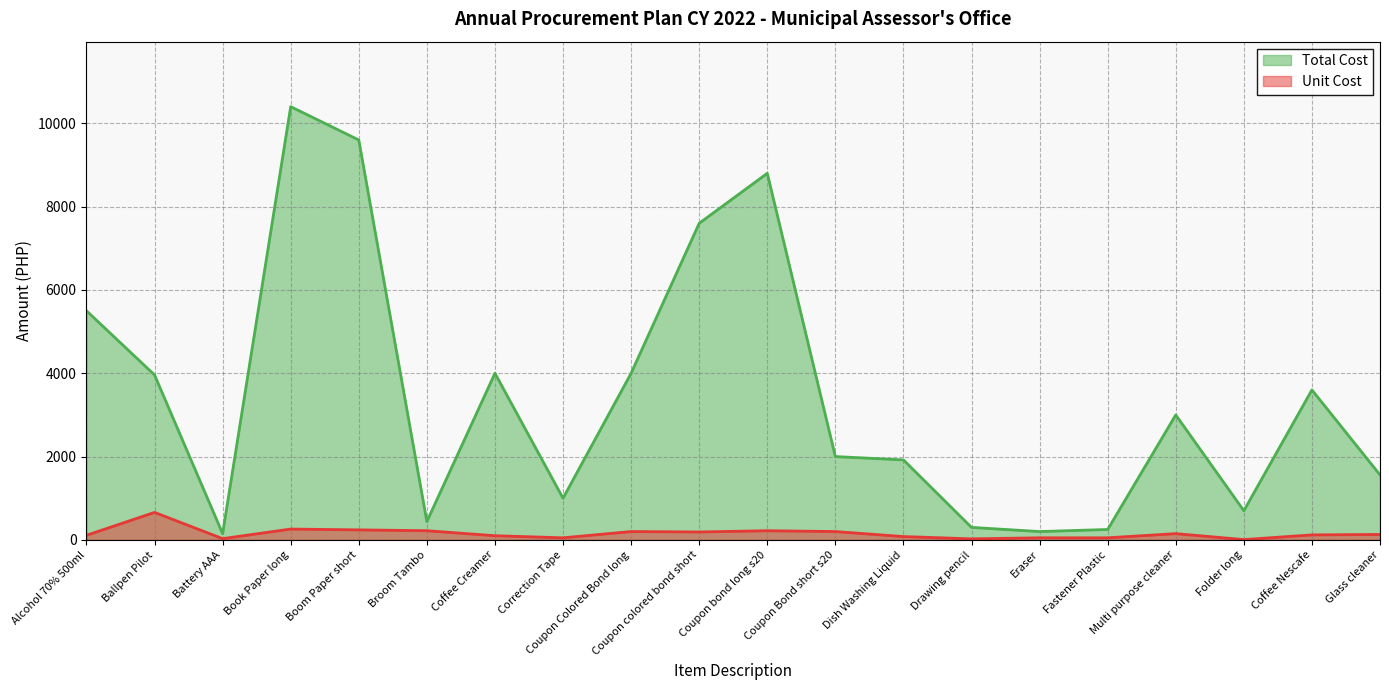

Reading right to left, what are all the values shown in this chart?

Total Cost: Glass cleaner=1560	Coffee Nescafe=3600	Folder long=700	Multi purpose cleaner=3000	Fastener Plastic=250	Eraser=200	Drawing pencil=300	Dish Washing Liquid=1920	Coupon Bond short s20=2000	Coupon bond long s20=8800	Coupon colored bond short=7600	Coupon Colored Bond long=4000	Correction Tape=1000	Coffee Creamer=4000	Broom Tambo=440	Boom Paper short=9600	Book Paper long=10400	Battery AAA=150	Ballpen Pilot=3960	Alcohol 70% 500ml=5500
Unit Cost: Glass cleaner=130	Coffee Nescafe=120	Folder long=7	Multi purpose cleaner=150	Fastener Plastic=50	Eraser=50	Drawing pencil=25	Dish Washing Liquid=80	Coupon Bond short s20=200	Coupon bond long s20=220	Coupon colored bond short=190	Coupon Colored Bond long=200	Correction Tape=50	Coffee Creamer=100	Broom Tambo=220	Boom Paper short=240	Book Paper long=260	Battery AAA=30	Ballpen Pilot=660	Alcohol 70% 500ml=110